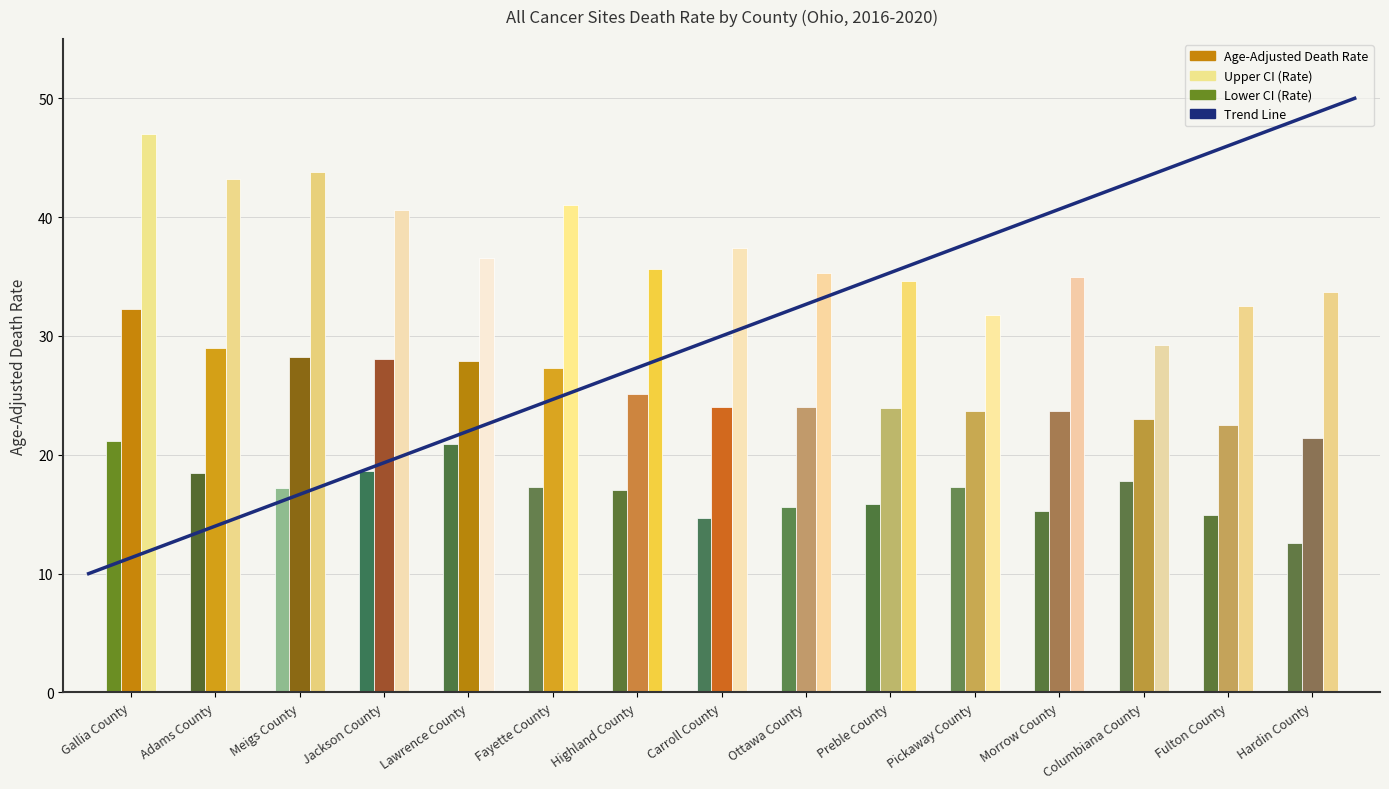

Is it true that Lower CI (Rate) equals 17.2 at Meigs County?

True